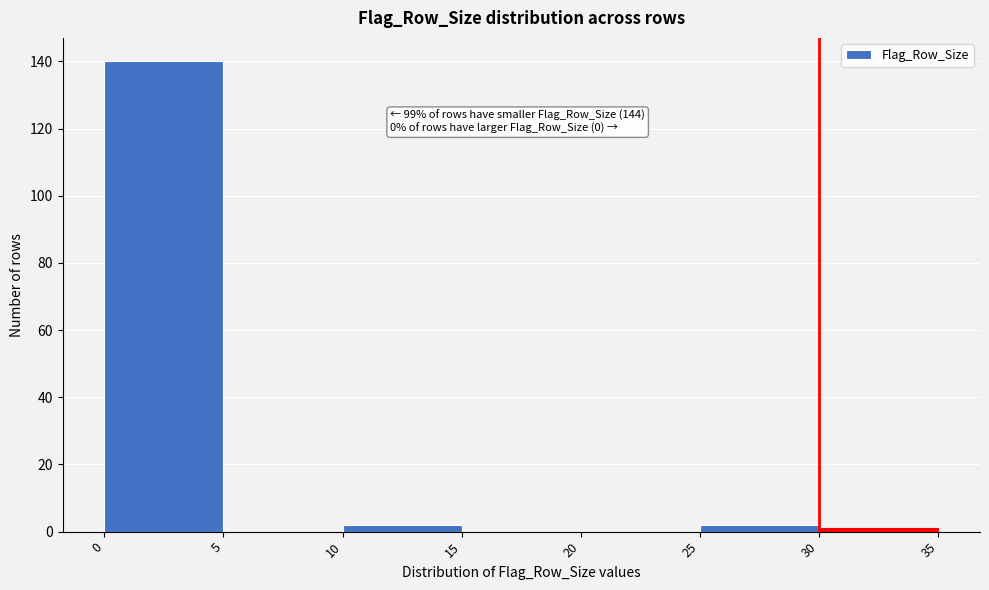

Over which range of the x-axis is the bar tallest?

0 to 5